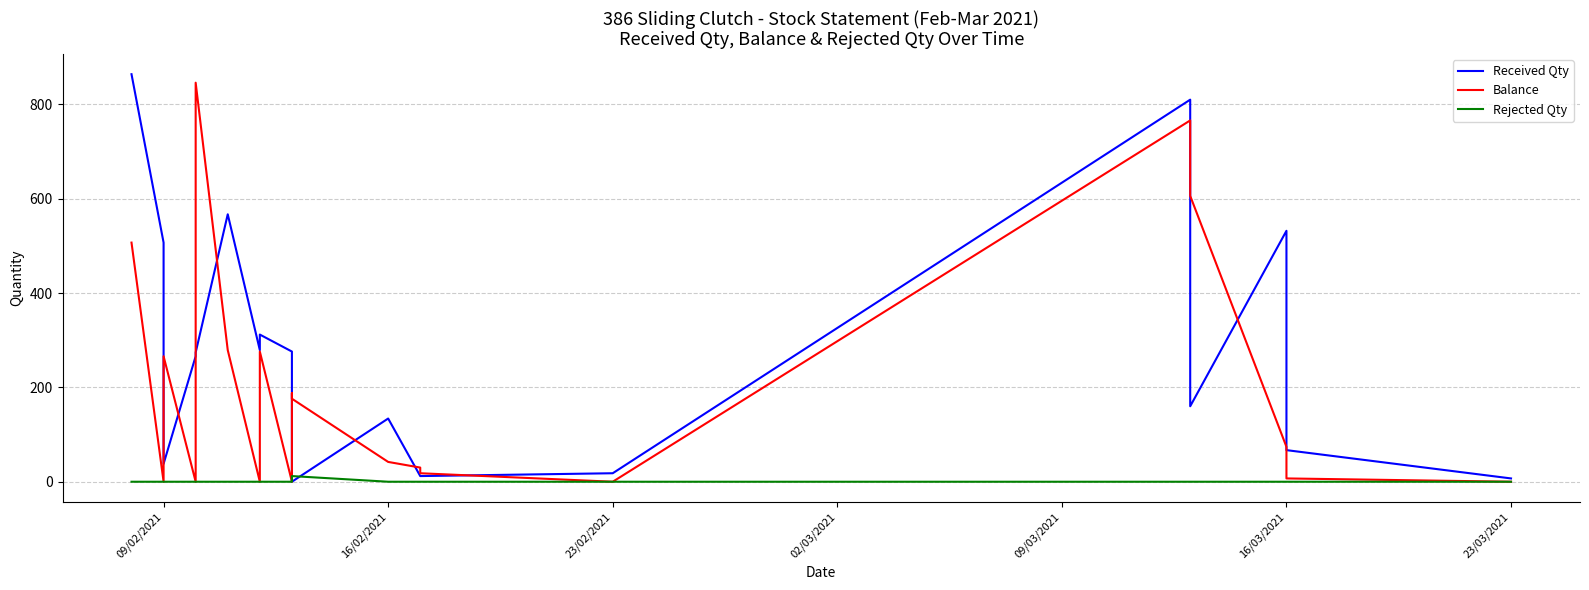

What are all the series names shown in the legend?

Received Qty, Balance, Rejected Qty